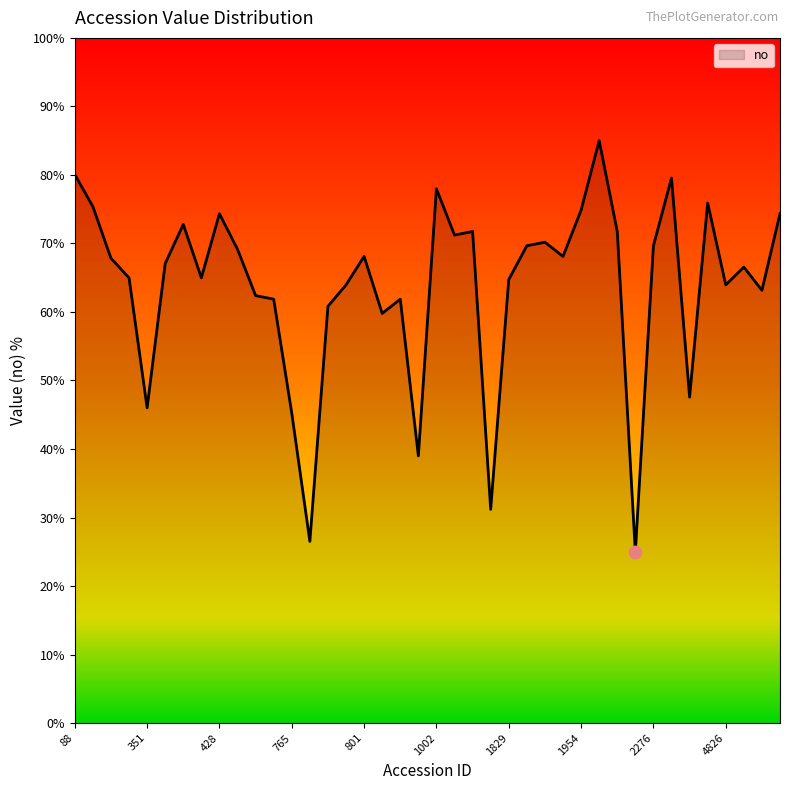

What is the minimum value shown in the chart?

25.0